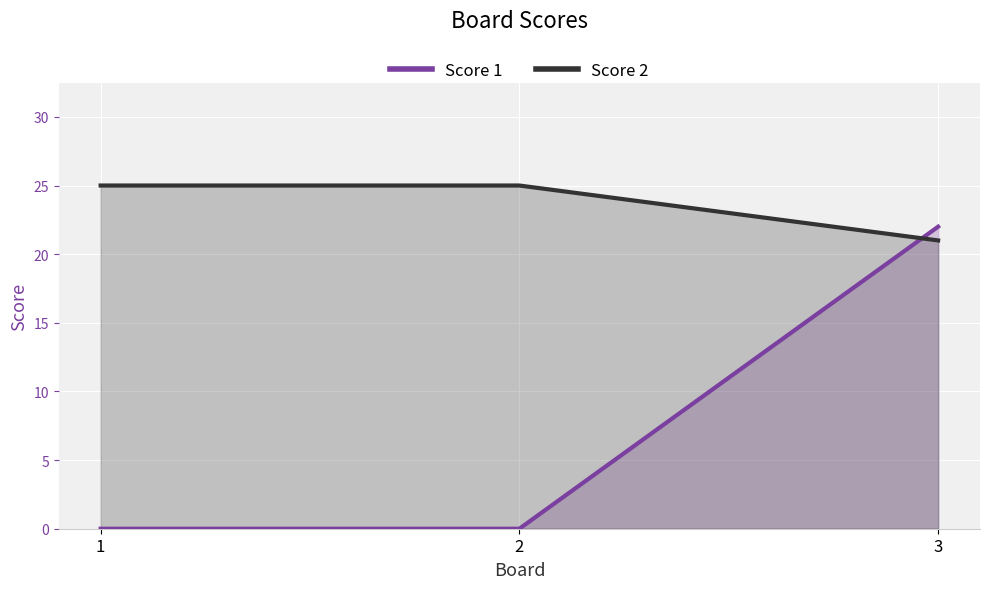

The value of Score 1 at 2 is 0. True or false?

True